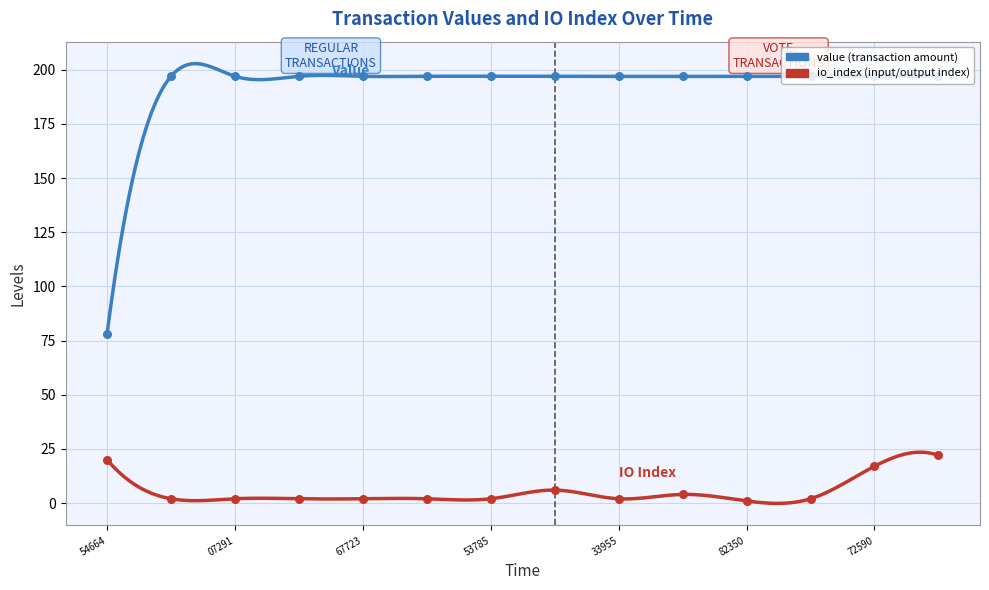

What is the maximum value shown in the chart?

202.8